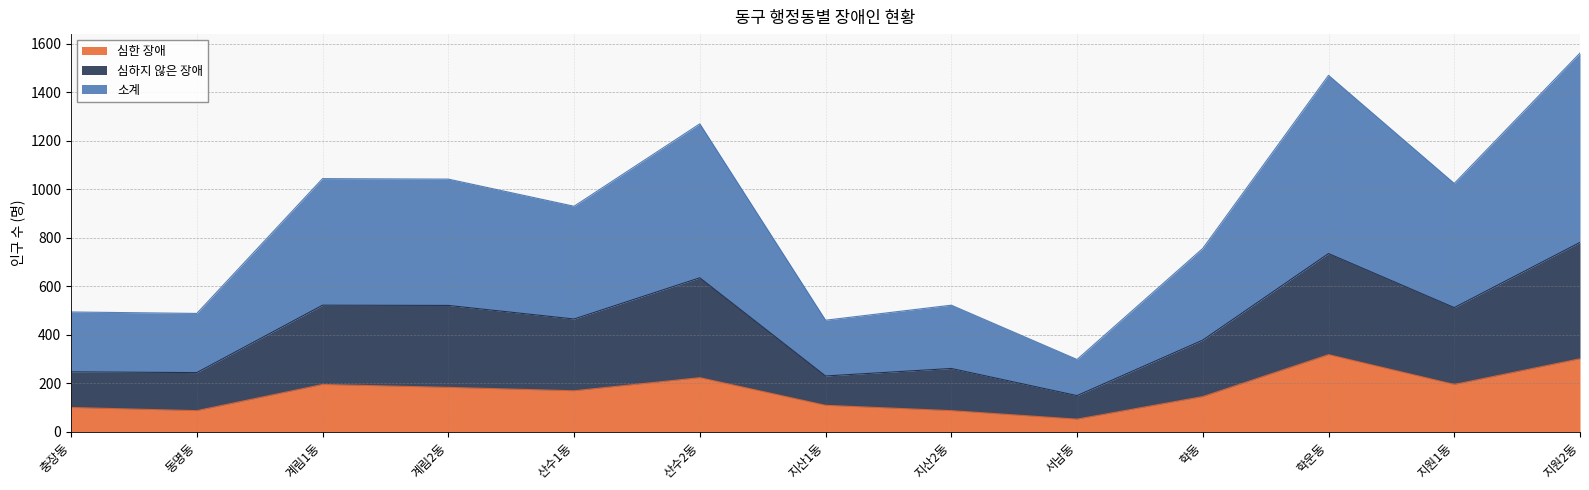

What is the total value across all series at 산수1동?

930